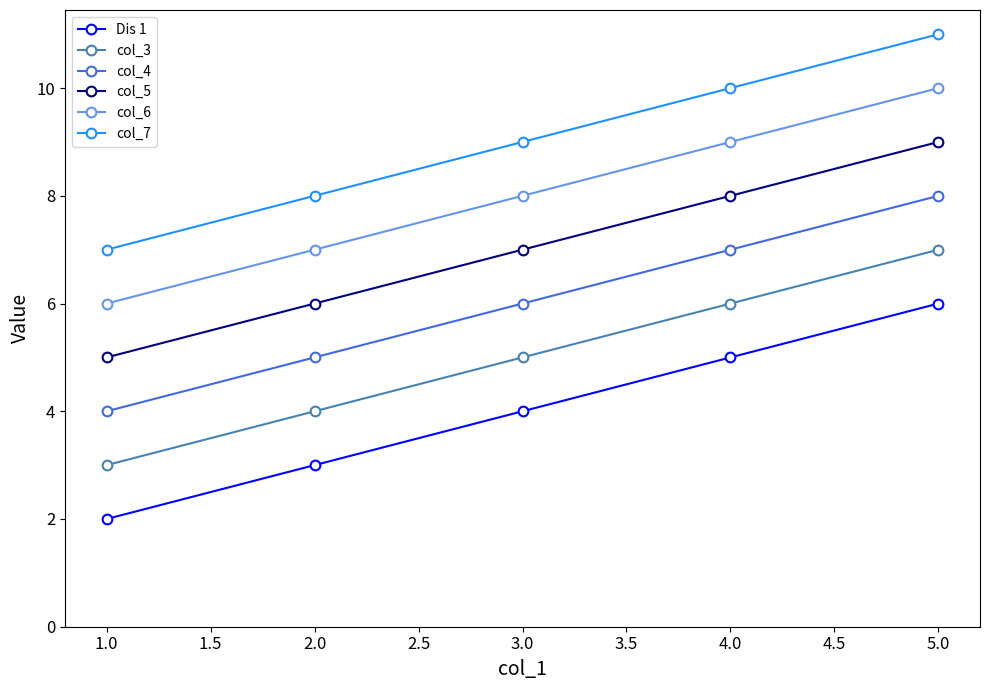

Reading right to left, list all the values displayed in this chart.

Dis 1: 6	5	4	3	2
col_3: 7	6	5	4	3
col_4: 8	7	6	5	4
col_5: 9	8	7	6	5
col_6: 10	9	8	7	6
col_7: 11	10	9	8	7